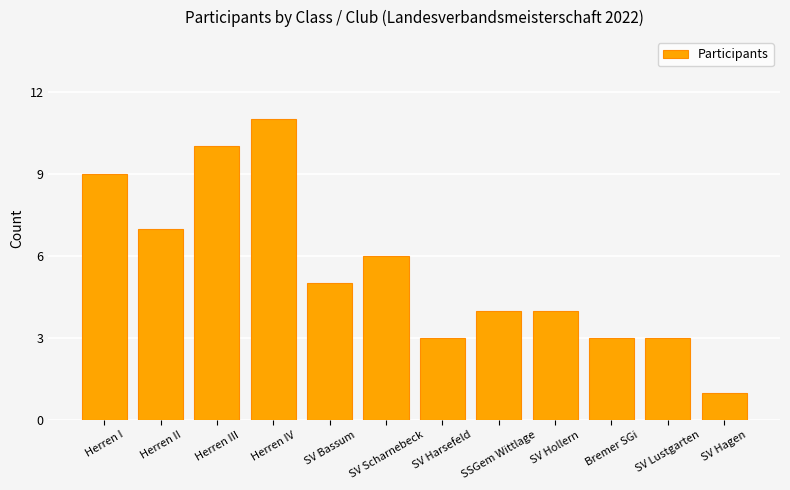

Which label corresponds to the largest value in the chart?

Herren IV